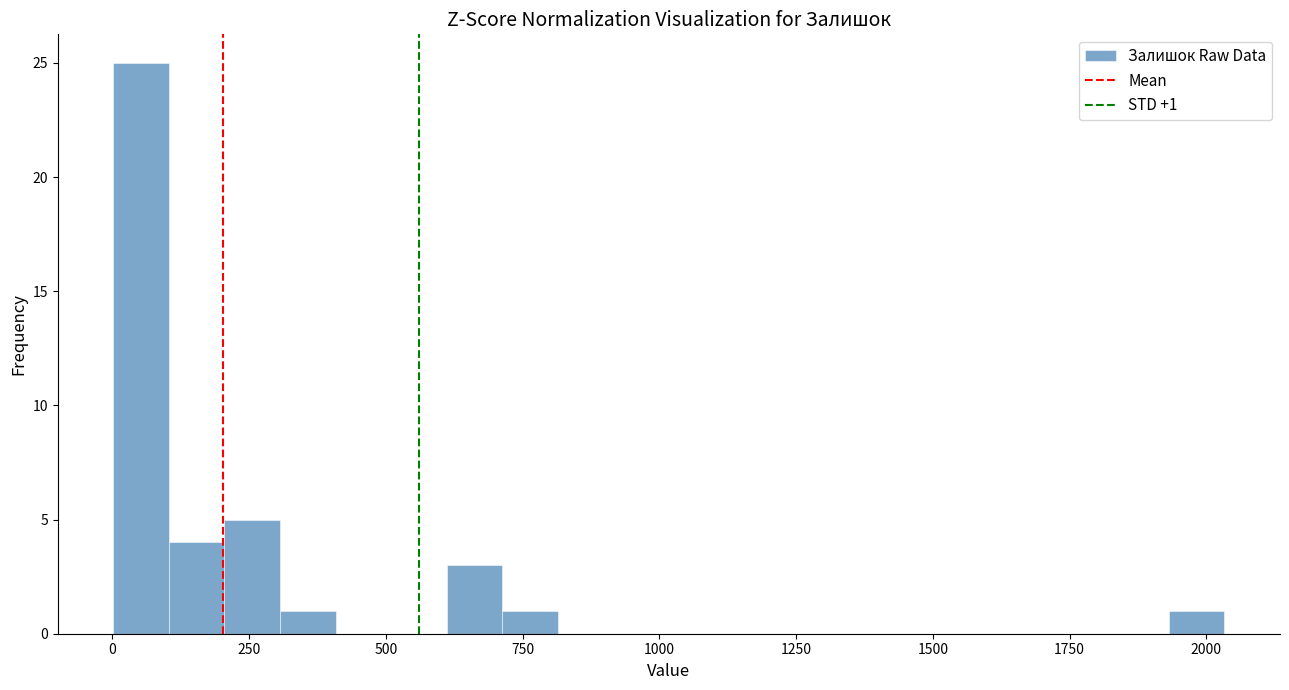

Around what value on the x-axis is the tallest bar? Give the approximate position of its centre, as read against the axis.

50